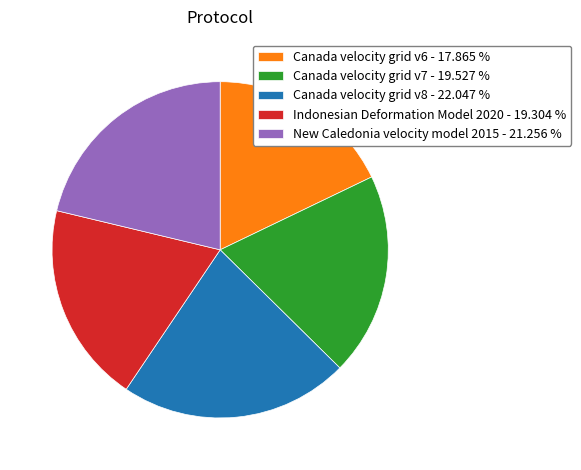

Which category has the smallest portion of the pie?

Canada velocity grid v6